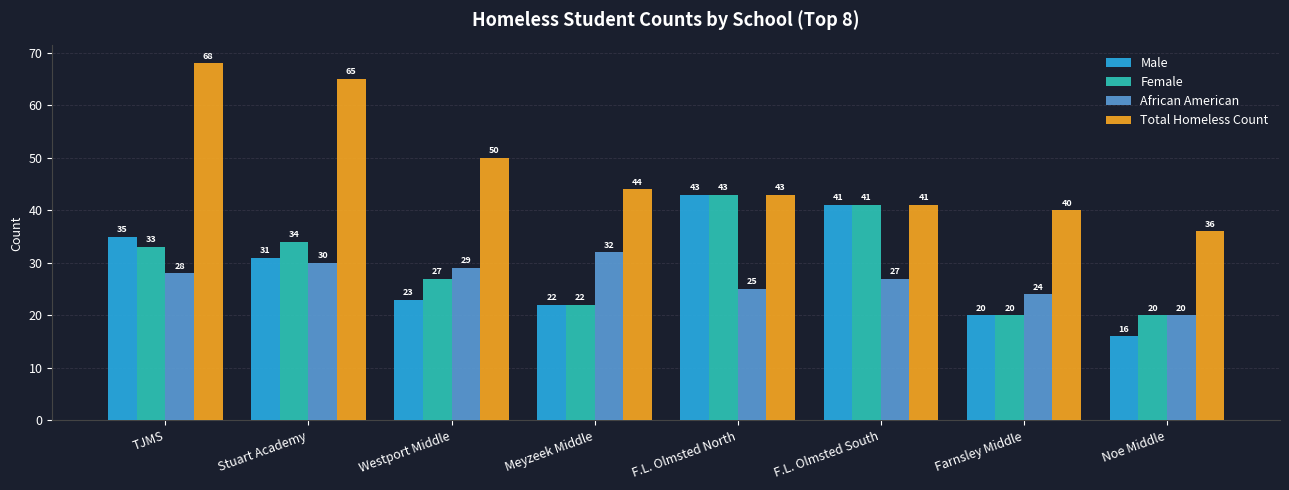

What is the highest value of the Total Homeless Count series?

68